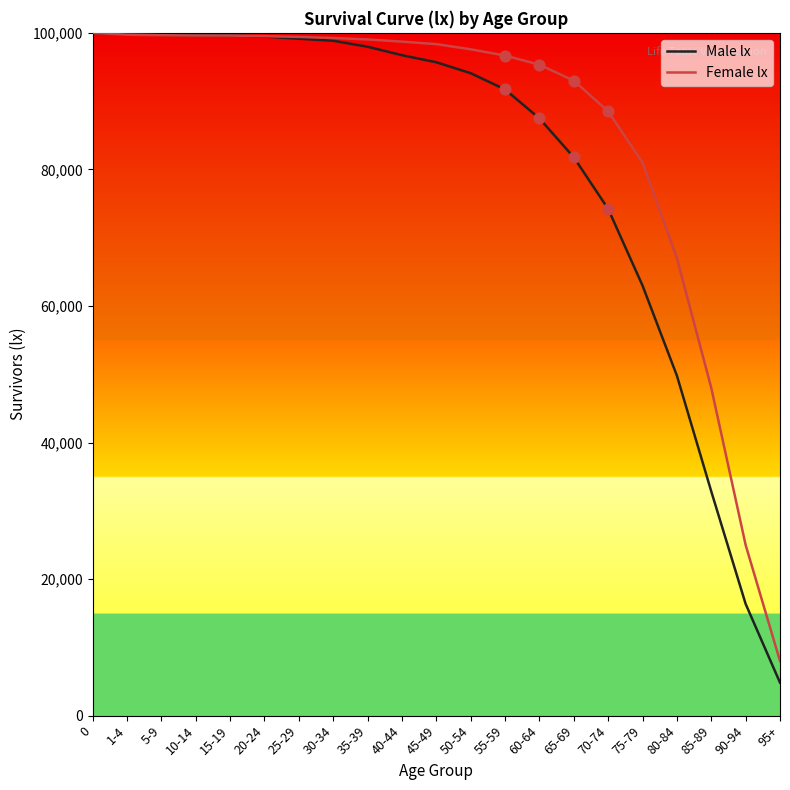

Is the value of Male lx at 45-49 greater than the value of Female lx at 70-74?

Yes